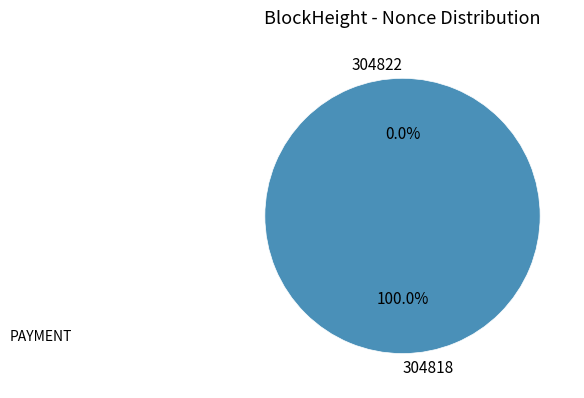

The 304822 slice represents 12% of the pie. True or false?

False